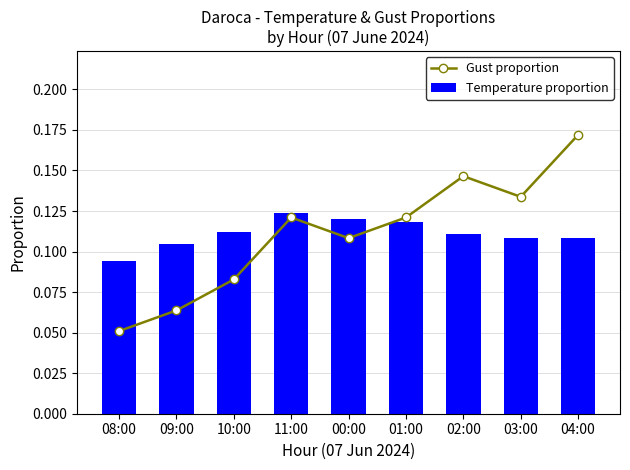

The value of Gust proportion at 08:00 is 0.1. True or false?

False